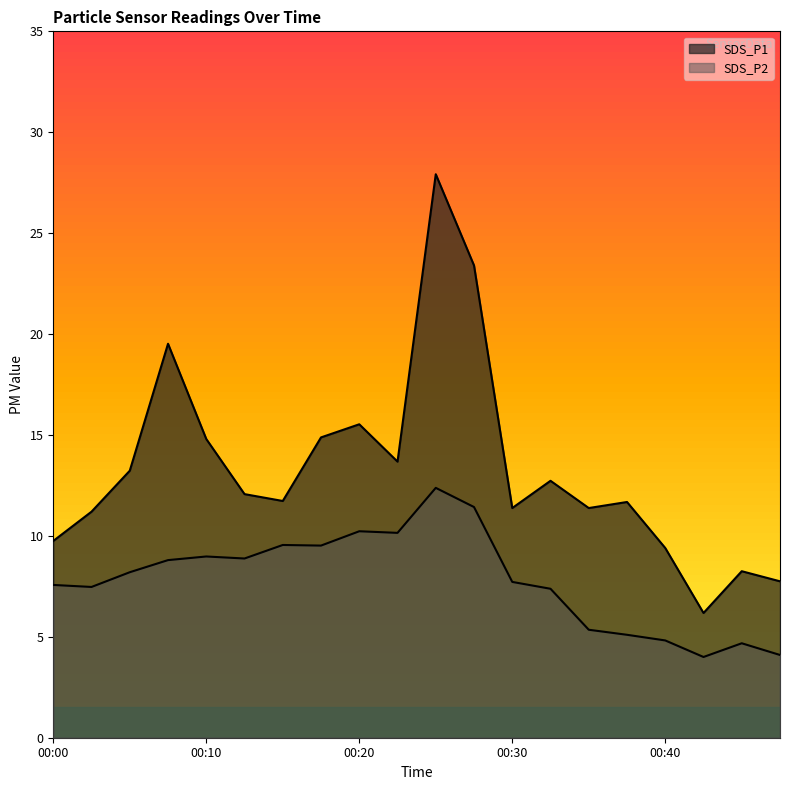

How many values in the SDS_P2 series are below 8?

10